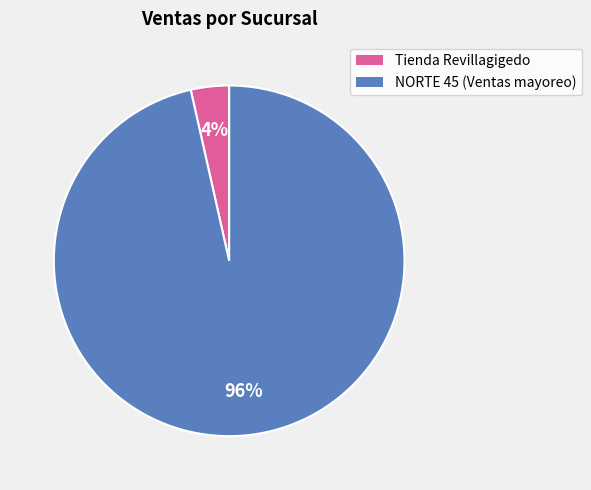

Is there a majority slice in this chart?

Yes